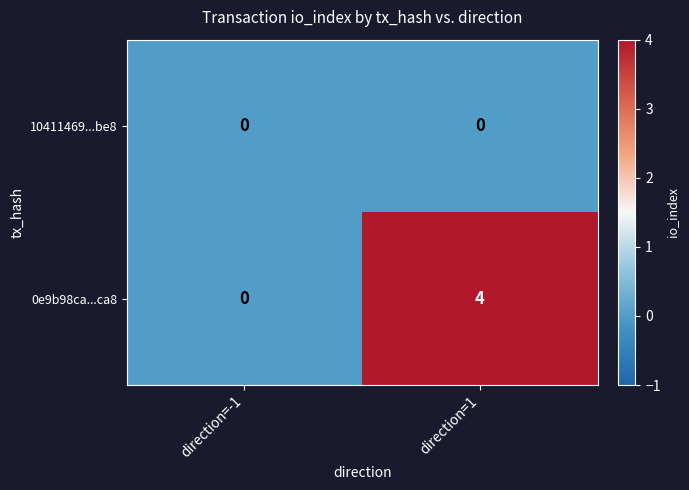

What is the spread (max minus min) of values at direction=1?

4